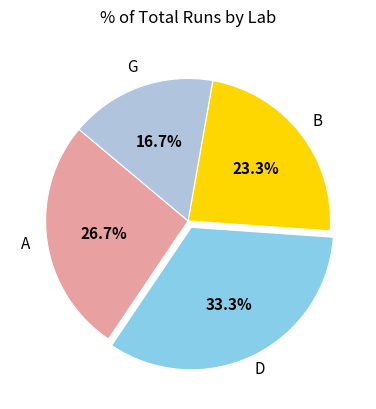

Is there a majority slice in this chart?

No